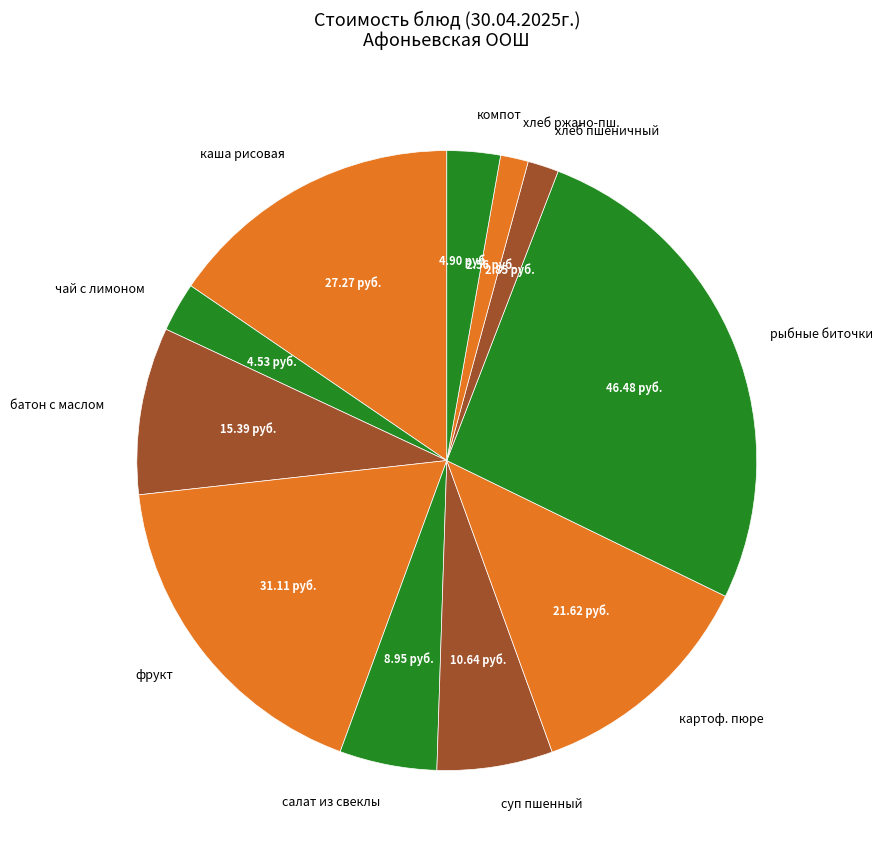

How many slices are in this pie chart?

11